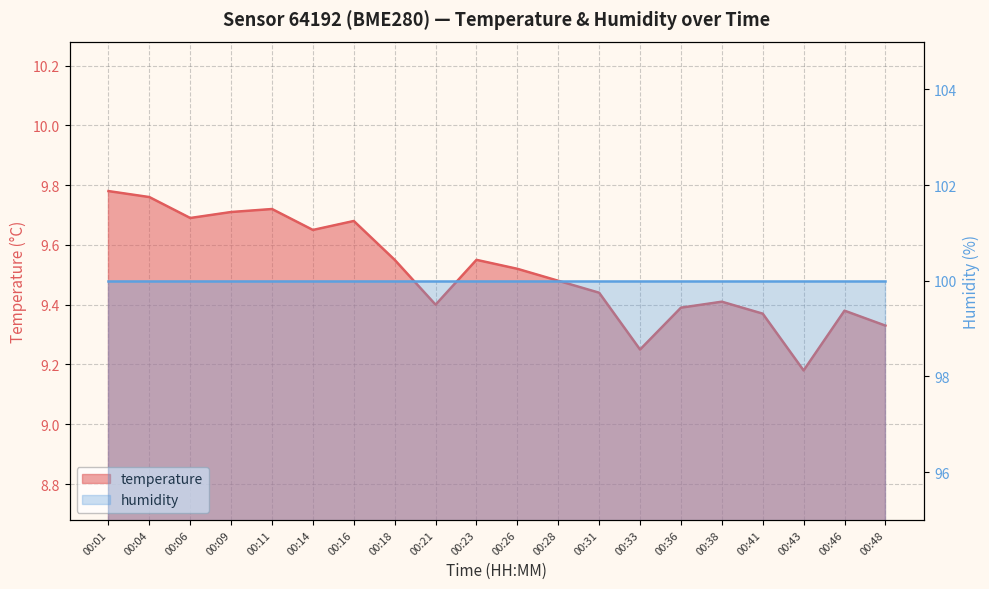

Rank the categories by value from lowest to highest.

00:43, 00:33, 00:48, 00:41, 00:46, 00:36, 00:21, 00:38, 00:31, 00:28, 00:26, 00:18, 00:23, 00:14, 00:16, 00:06, 00:09, 00:11, 00:04, 00:01